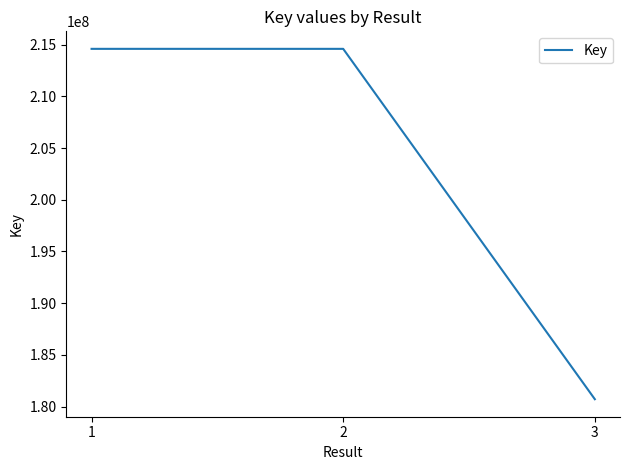

Does the chart have visible grid lines?

No